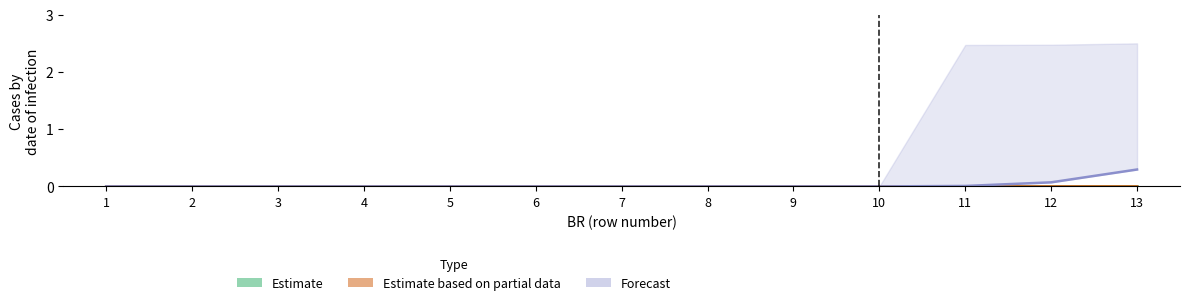

Count the Estimate based on partial data values in the range 0 to 1.

13